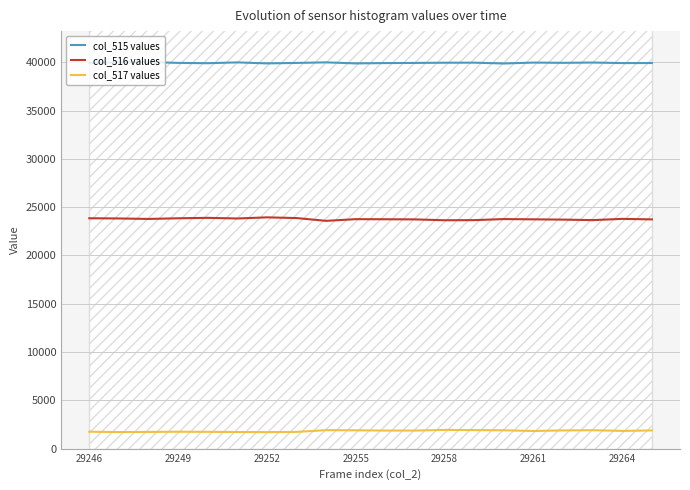

What is the maximum value for col_517 values?

1942